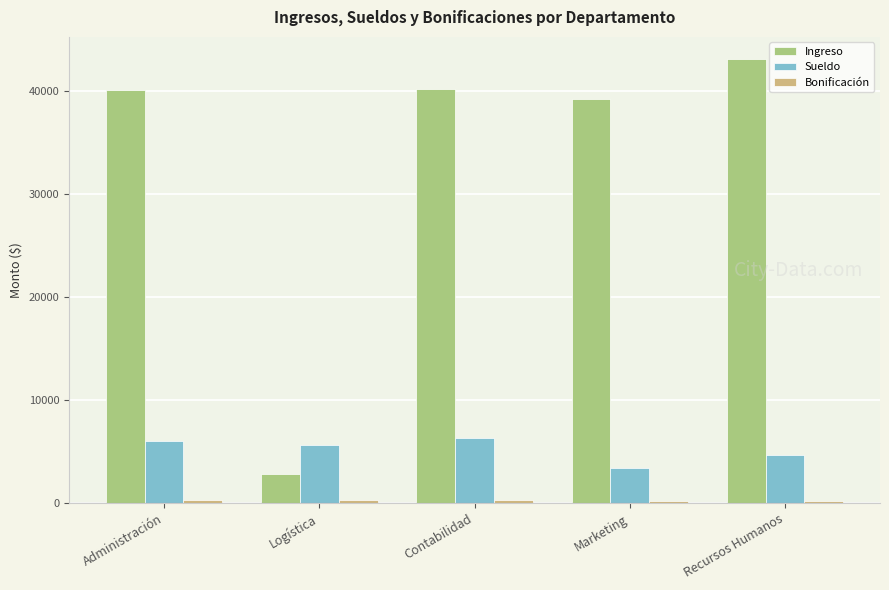

What is the maximum value shown in the chart?

43064.0